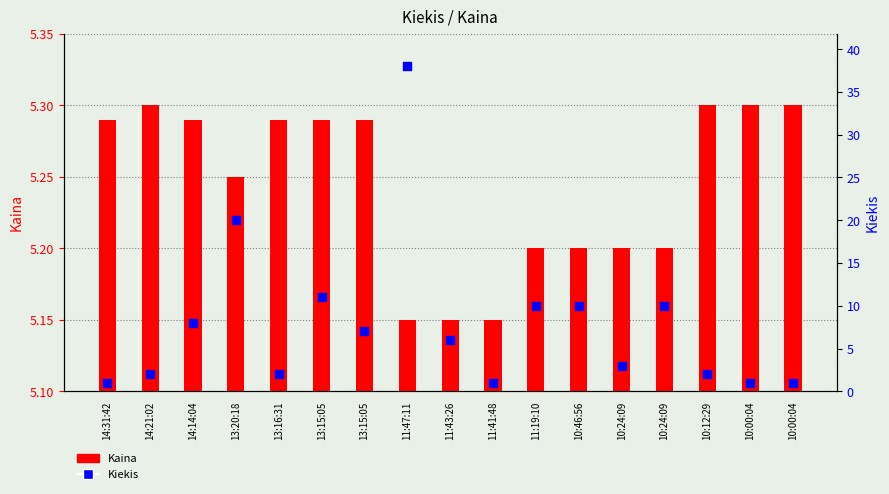

Is the value of Kaina at 13:15:05 greater than the value of Kiekis at 13:20:18?

No